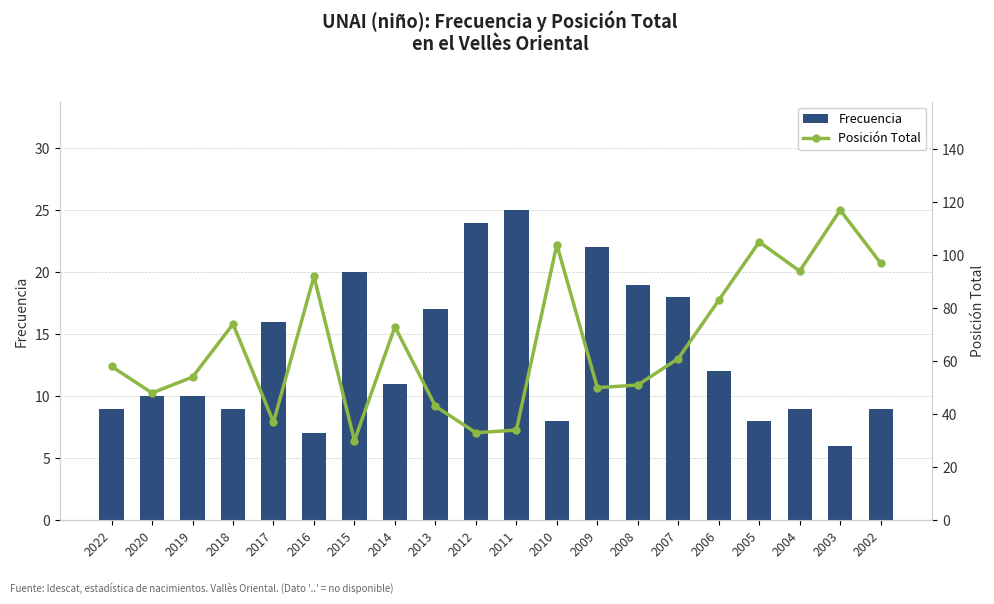

The value of Posición Total at 2003 is 117. True or false?

True